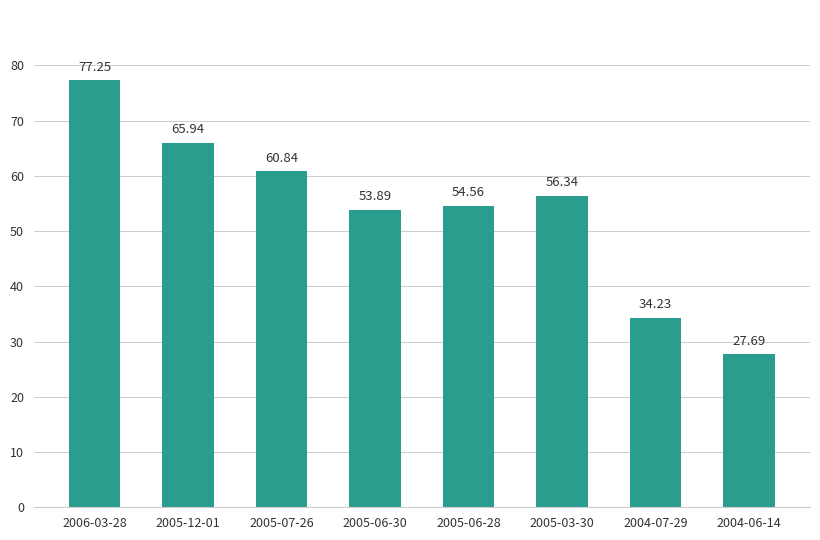

What is the minimum value shown in the chart?

27.7